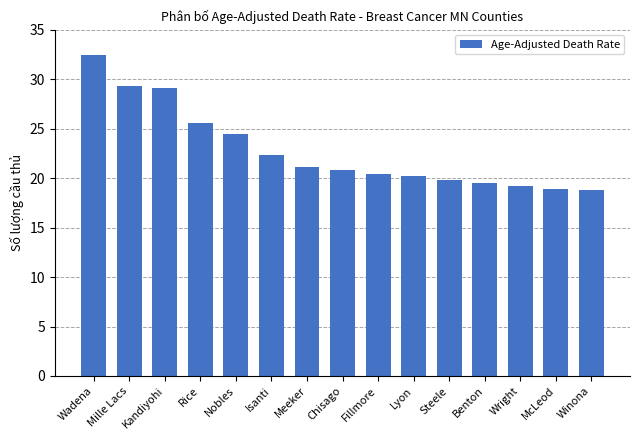

Approximately how many times larger is the value at Isanti compared to Steele?

1.1